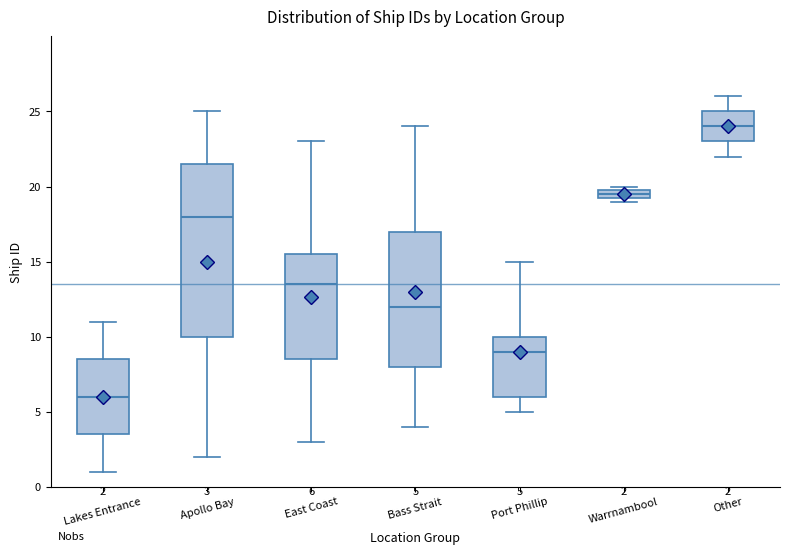

Comparing the boxes themselves (not the whiskers), which one is the tallest?

Apollo Bay